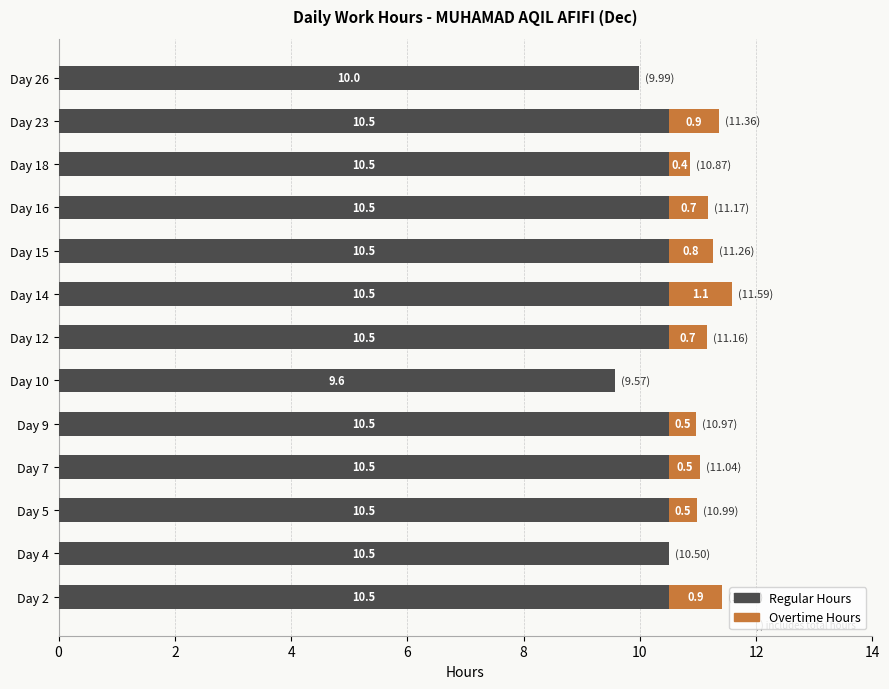

What is the sum of the Regular Hours values at Day 18 and Day 4?

21.0